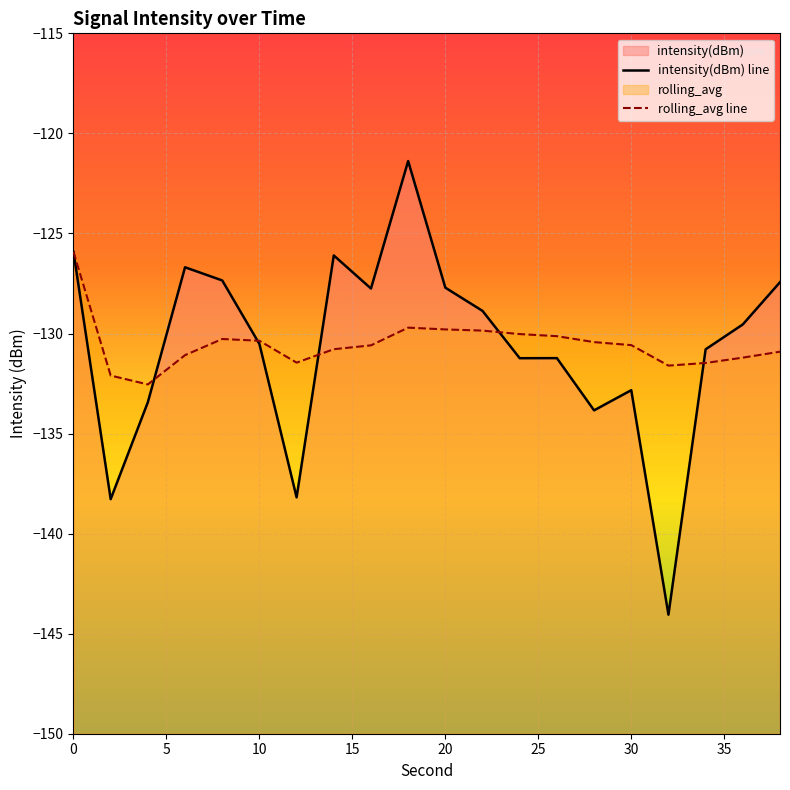

What is the average value of the intensity(dBm) line series?

-130.7